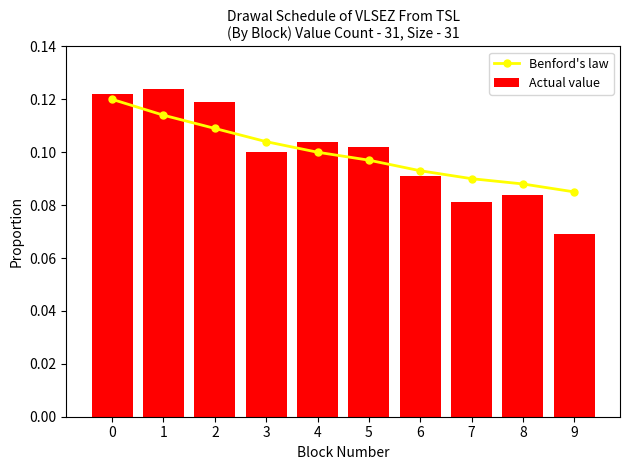

Rank the series by their average value, from highest to lowest.

Benford's law, Actual value